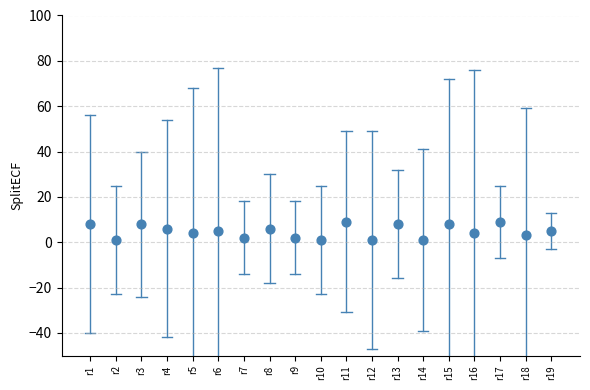

What is the range of Y values (max minus min)?

8